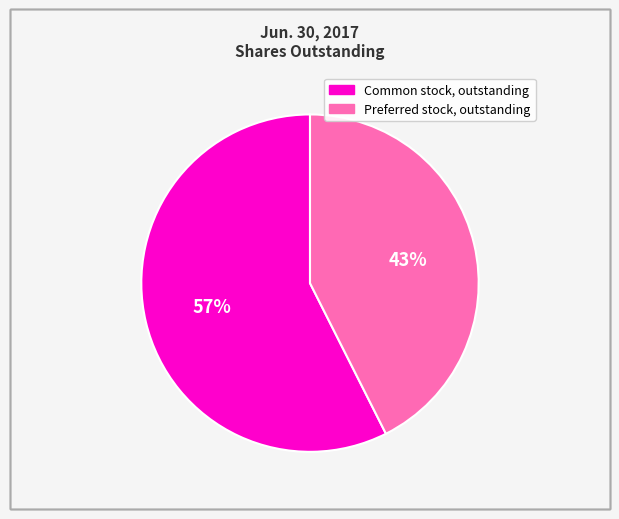

Rank the categories by value from lowest to highest.

Preferred stock, outstanding, Common stock, outstanding